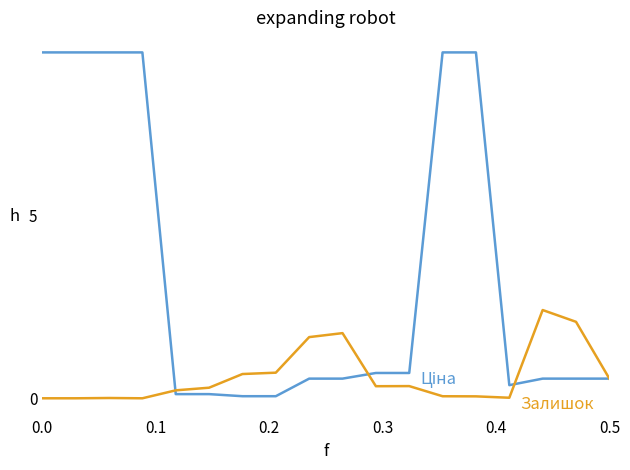

What is the maximum value shown in the chart?

9.5